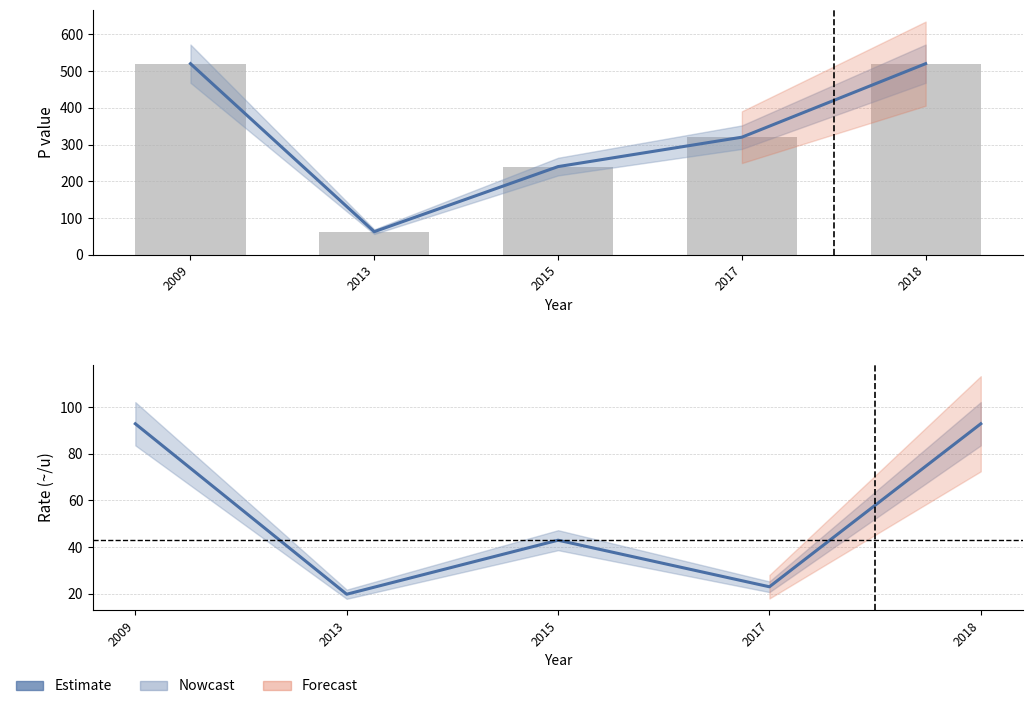

What is the change in value from 2009 to 2017?

-70.0